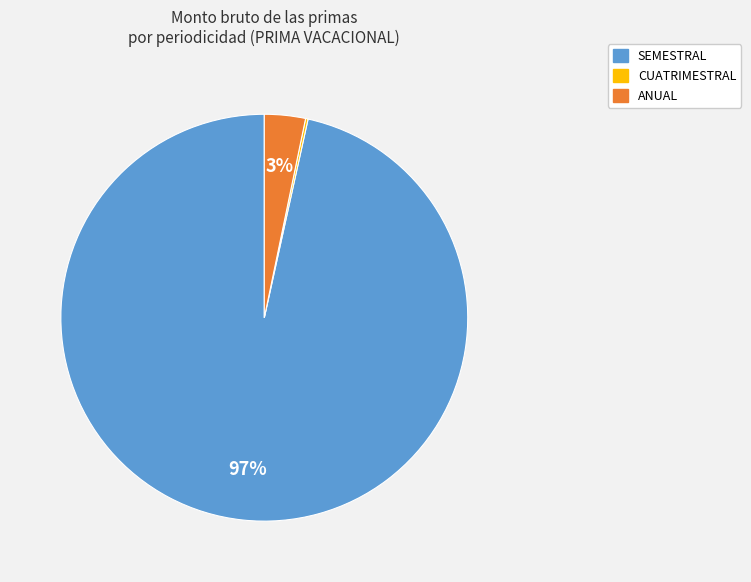

Is there a majority slice in this chart?

Yes